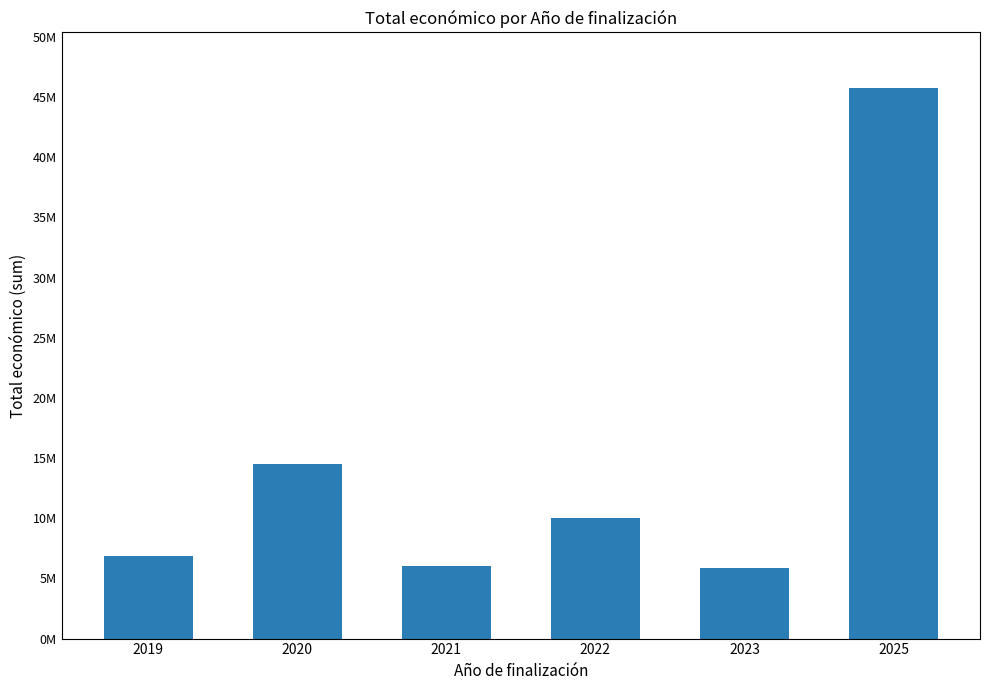

Reading left to right, what are all the values shown in this chart?

6850000	14471308	5999934	10001778	5873130	45799140